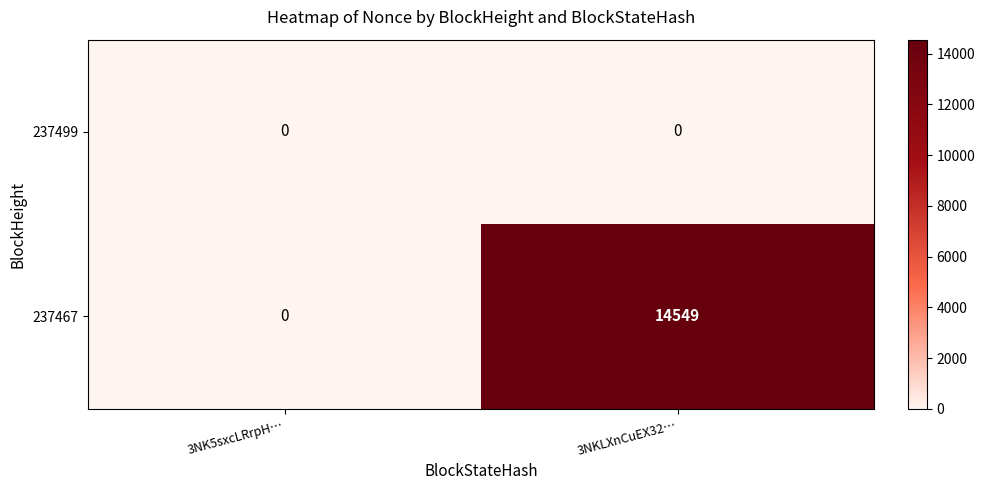

Which series has the largest total across all categories?

237467